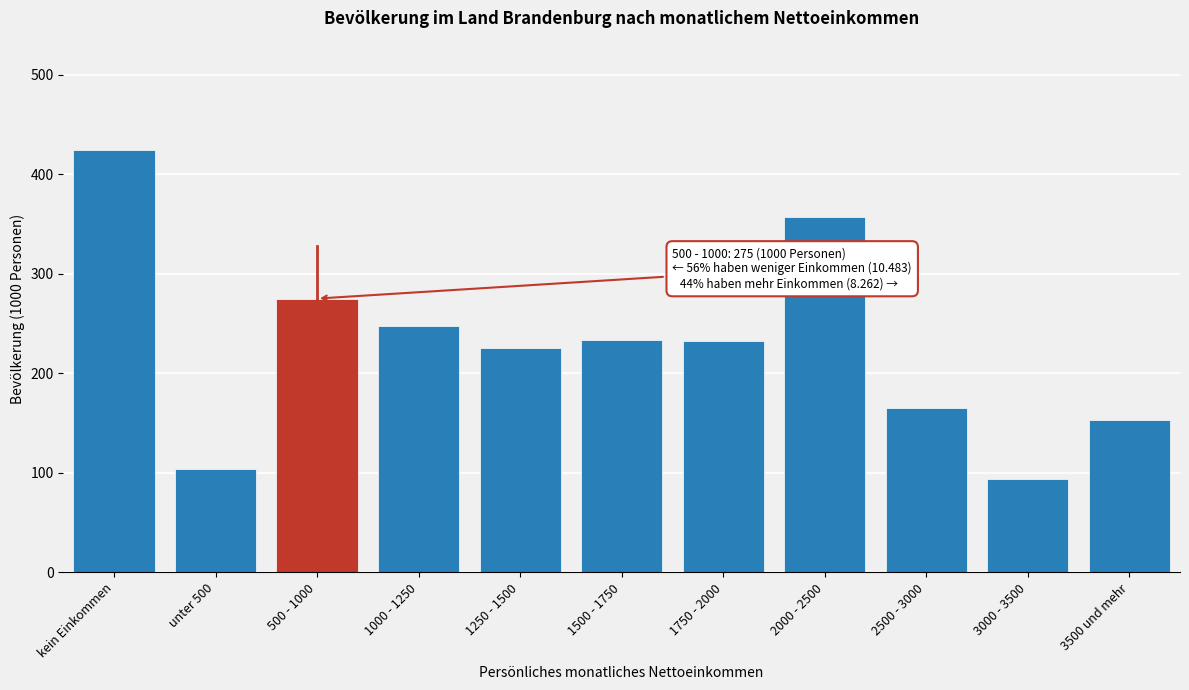

What is the average value?

228